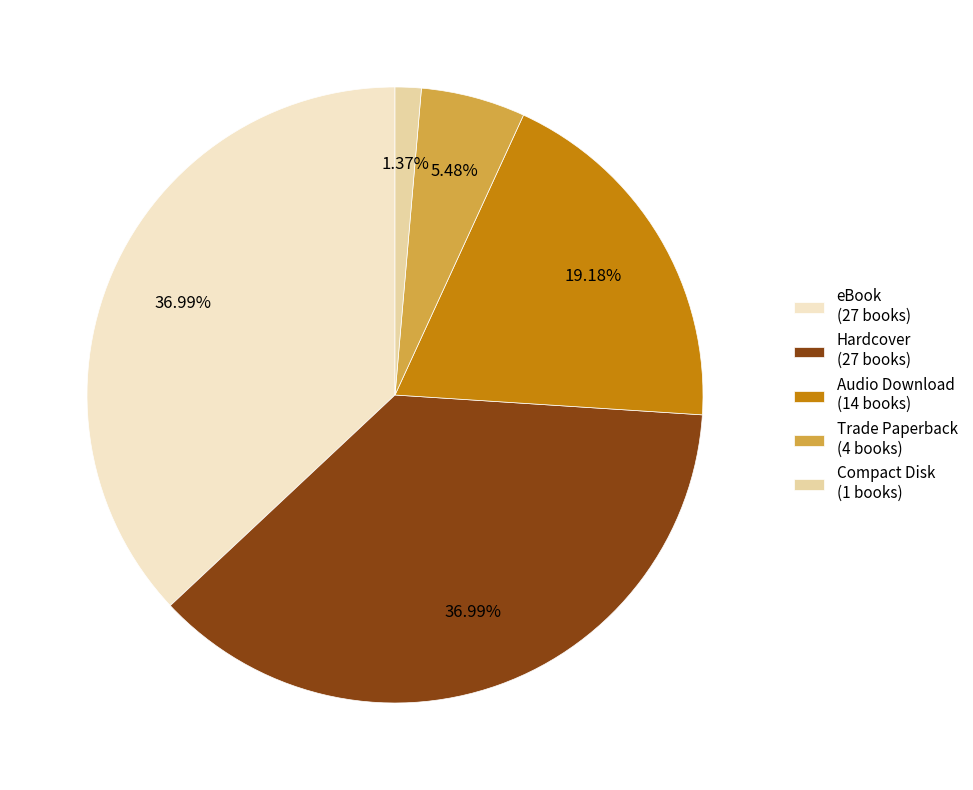

What is the ratio of the value at Trade Paperback to the value at Audio Download?

0.3